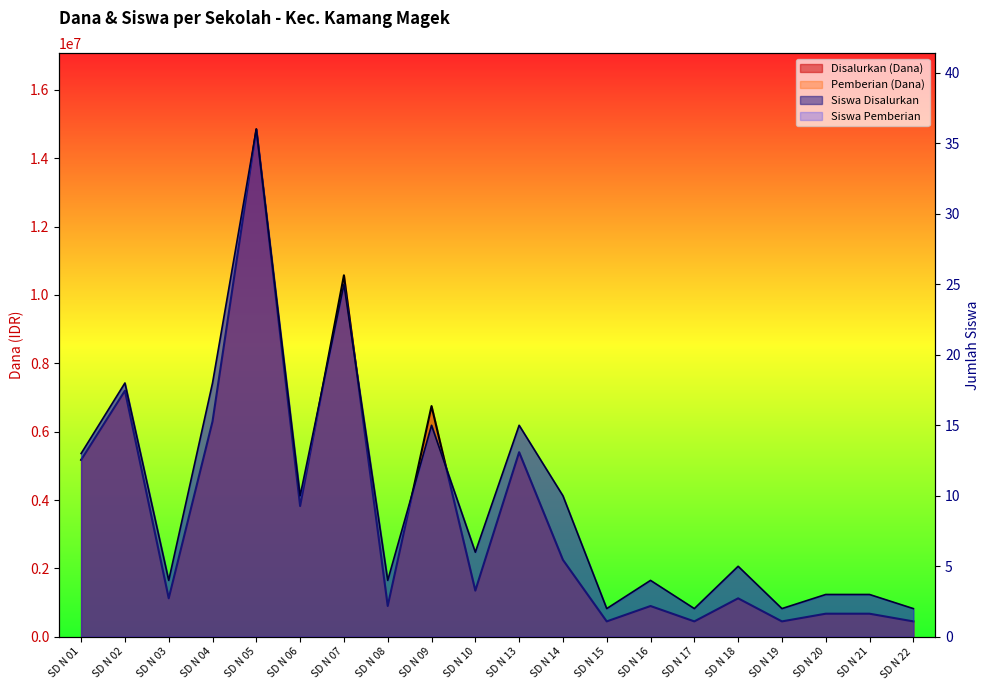

What is the value of the Disalurkan (Dana) point at the 2nd from the left?

7200000